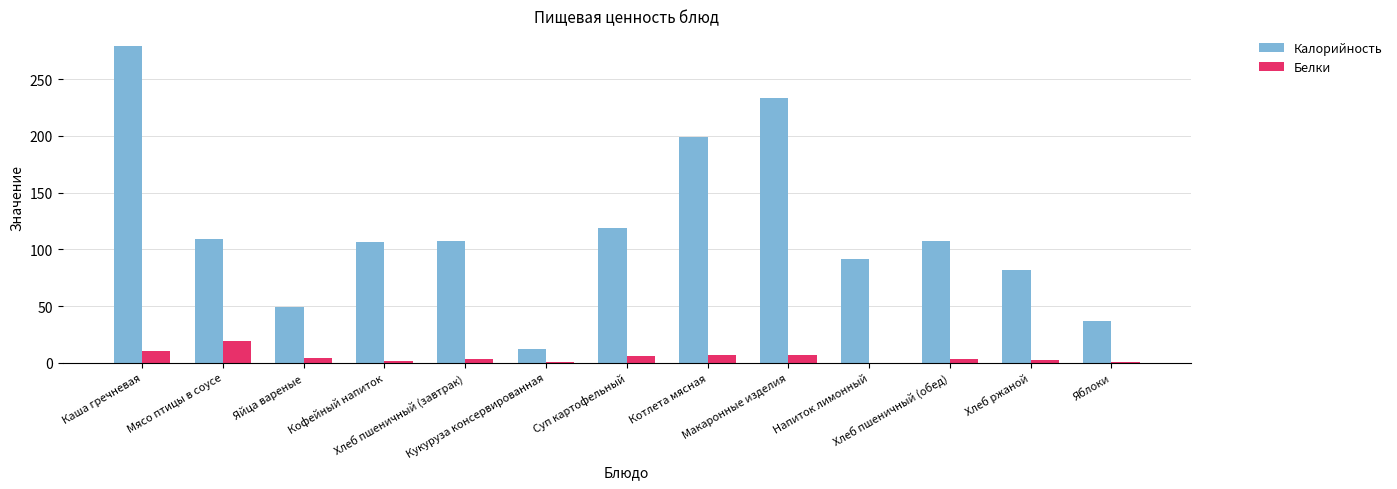

Between Хлеб пшеничный (обед) and Хлеб ржаной, which series saw the biggest shift?

Калорийность